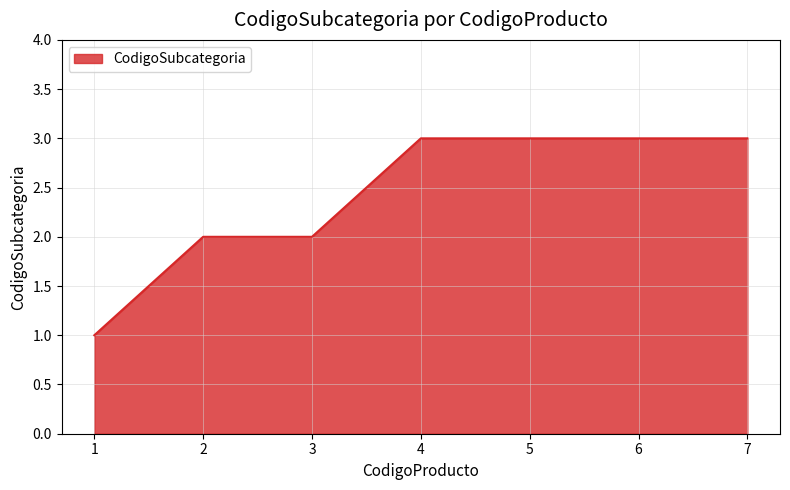

How many categories are shown in the chart?

7